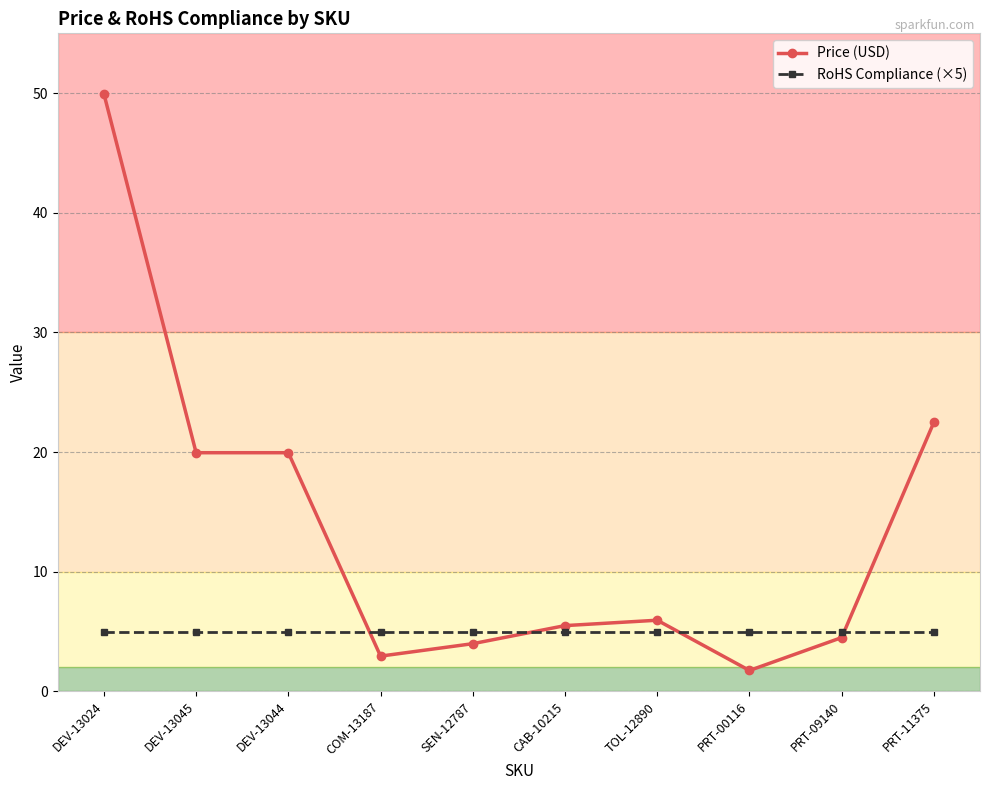

Count the number of categories in the chart.

10